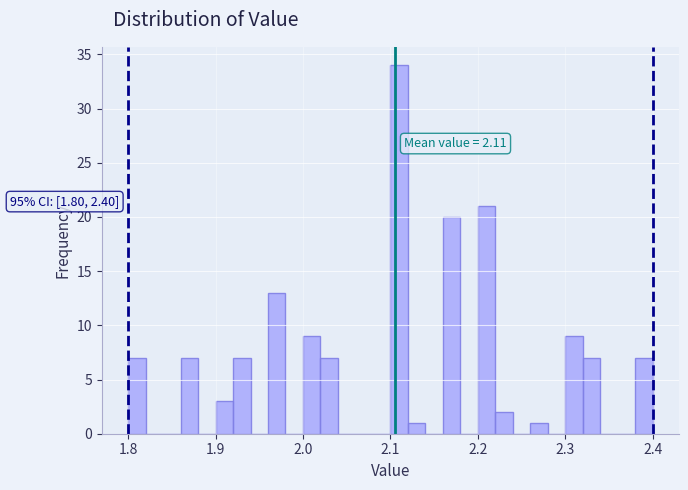

Around what value on the x-axis is the tallest bar? Give the approximate position of its centre, as read against the axis.

2.11